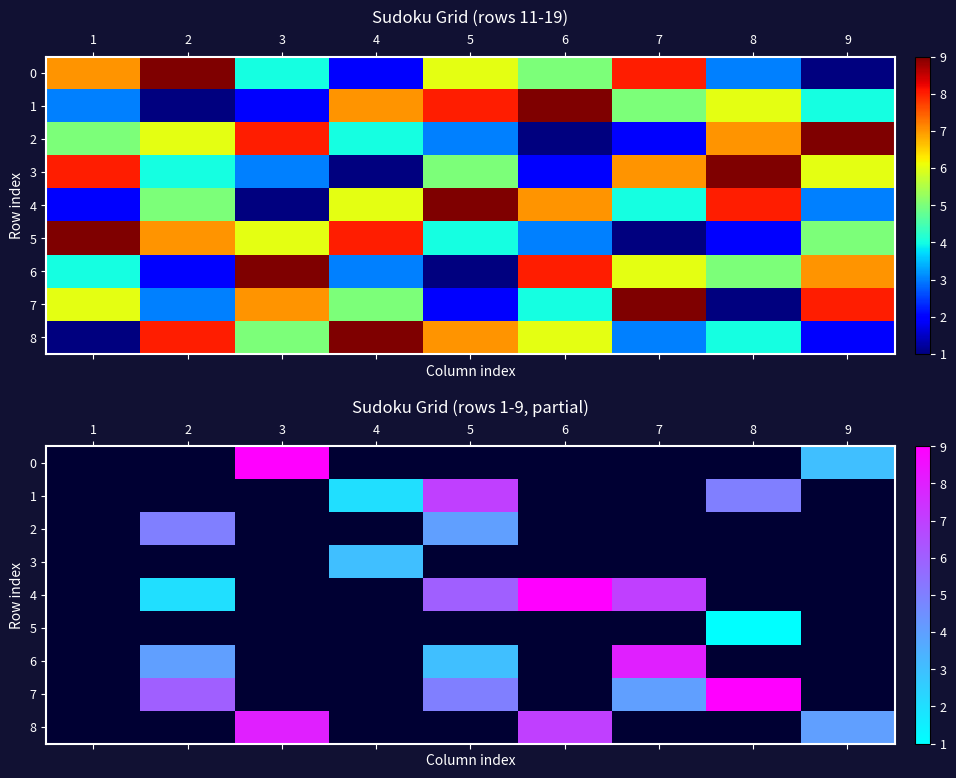

Is the value of 8 at 7 greater than the value of 2 at 3?

No